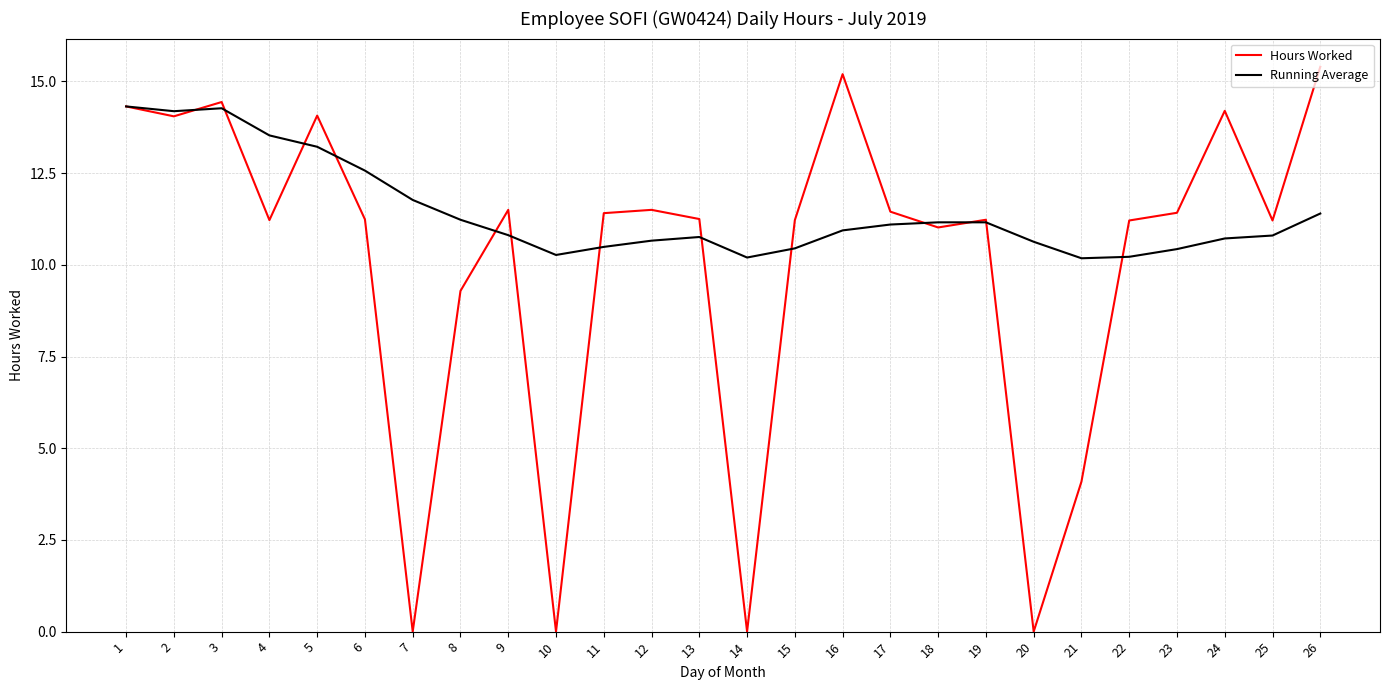

What is the difference between the maximum and second lowest values in the Running Average series?

4.1